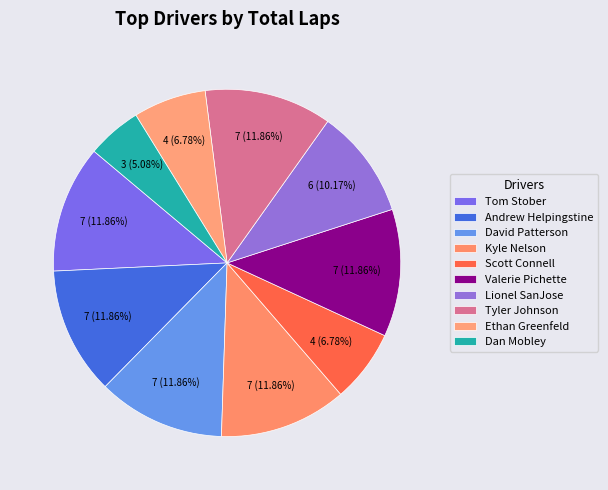

How many segments does this pie chart have?

10